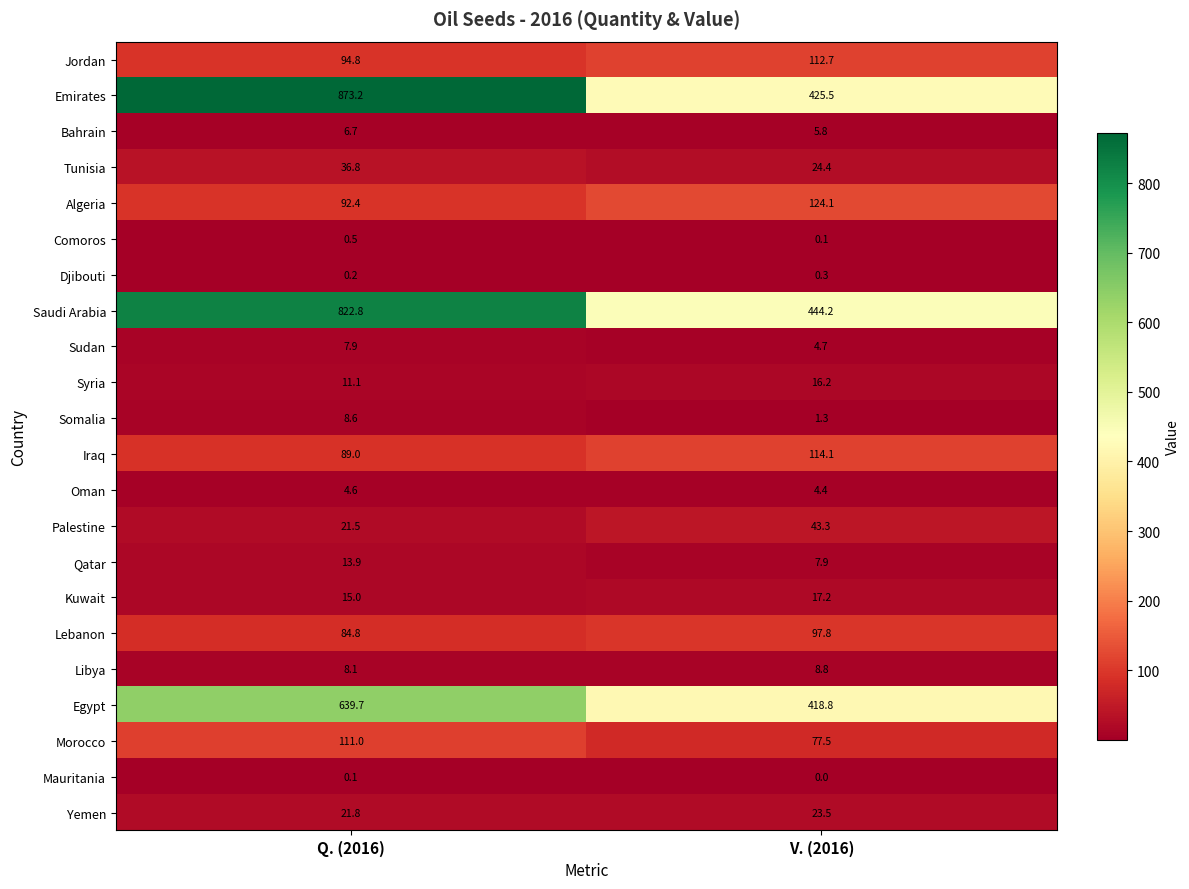

Which label corresponds to the largest value in the chart?

Q. (2016)